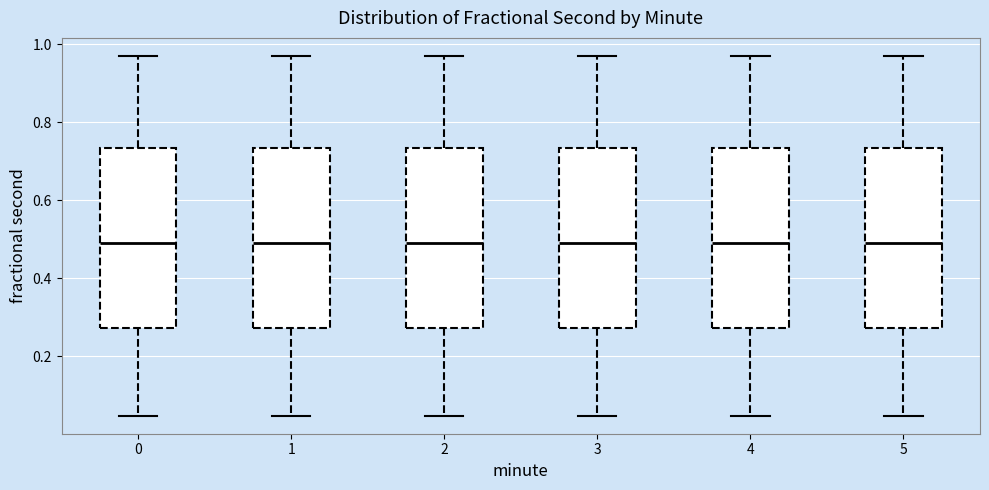

Reading left to right, read every box against the y-axis: the position of its median line, the range the box covers, and the ends of its whiskers. The values are not printed on the chart, so give them approximately, as read against the axis.

0: median 0.48, box 0.28 to 0.74, whiskers 0.04 to 0.96
1: median 0.48, box 0.28 to 0.74, whiskers 0.04 to 0.96
2: median 0.48, box 0.28 to 0.74, whiskers 0.04 to 0.96
3: median 0.48, box 0.28 to 0.74, whiskers 0.04 to 0.96
4: median 0.48, box 0.28 to 0.74, whiskers 0.04 to 0.96
5: median 0.48, box 0.28 to 0.74, whiskers 0.04 to 0.96